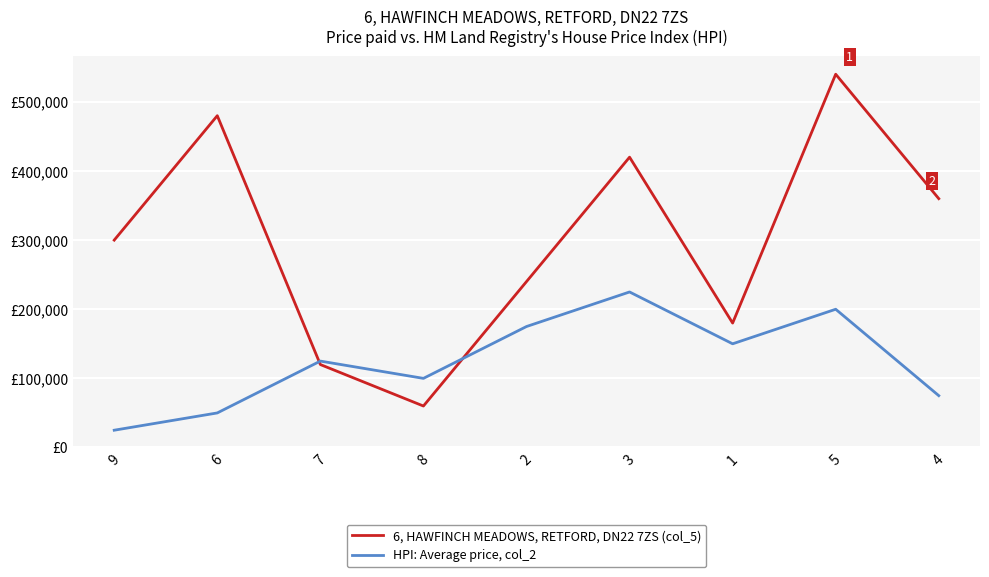

Does the chart display data point markers on the line(s)?

No